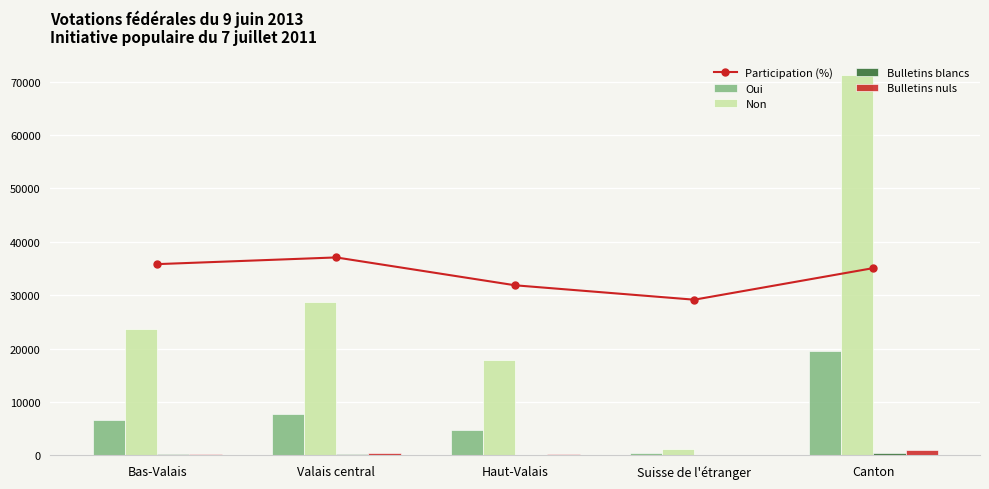

Are the bars horizontal?

No